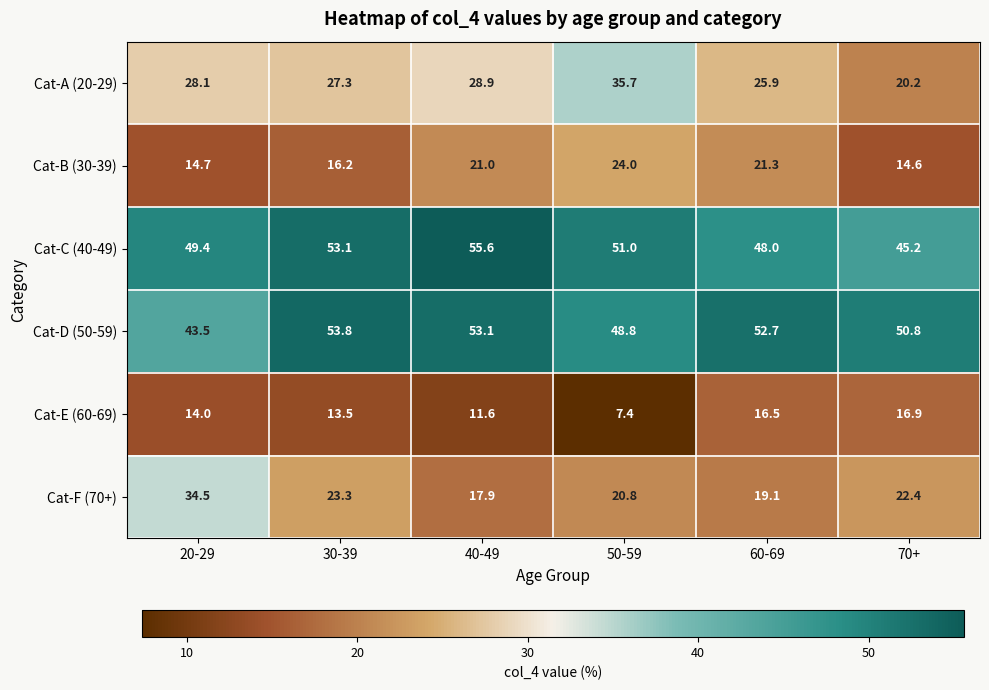

The value of Cat-A (20-29) at 30-39 is 27.3. True or false?

True